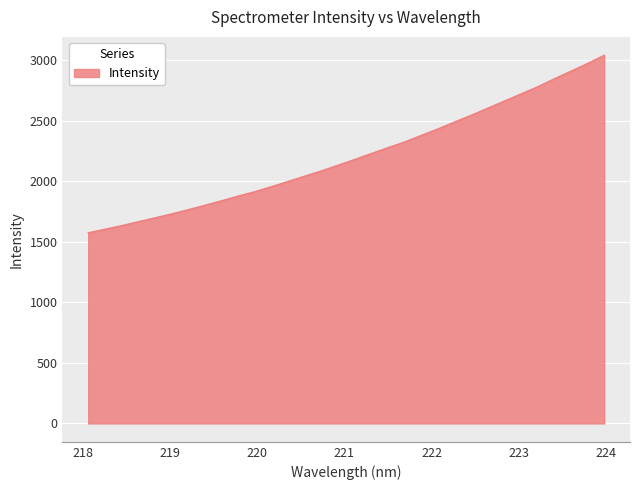

How many lines are shown in the chart?

1